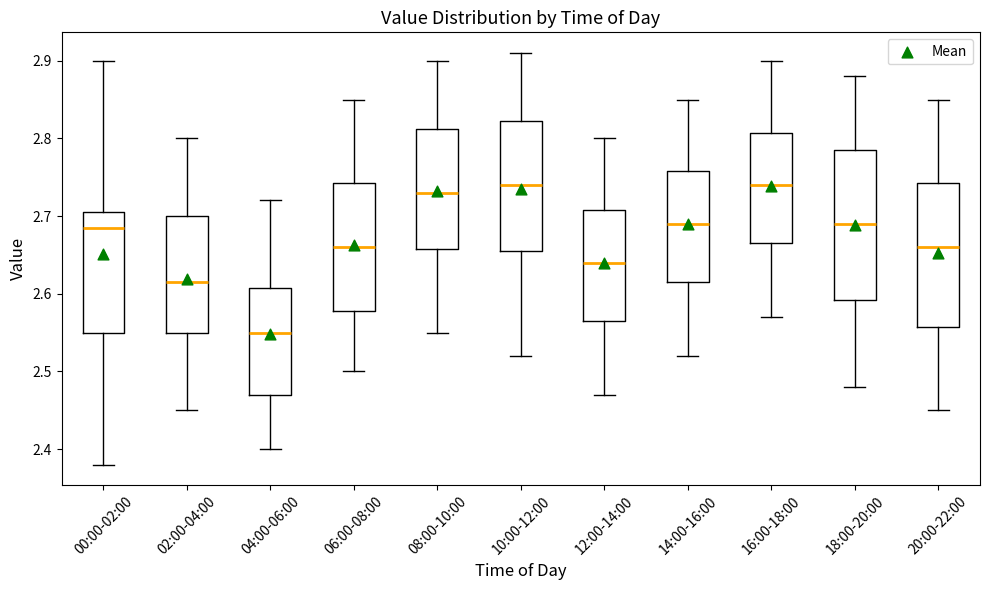

Where does the upper whisker of the box for 12:00-14:00 end on the y-axis? The values are not printed on the chart, so give them approximately, as read against the axis.

2.80